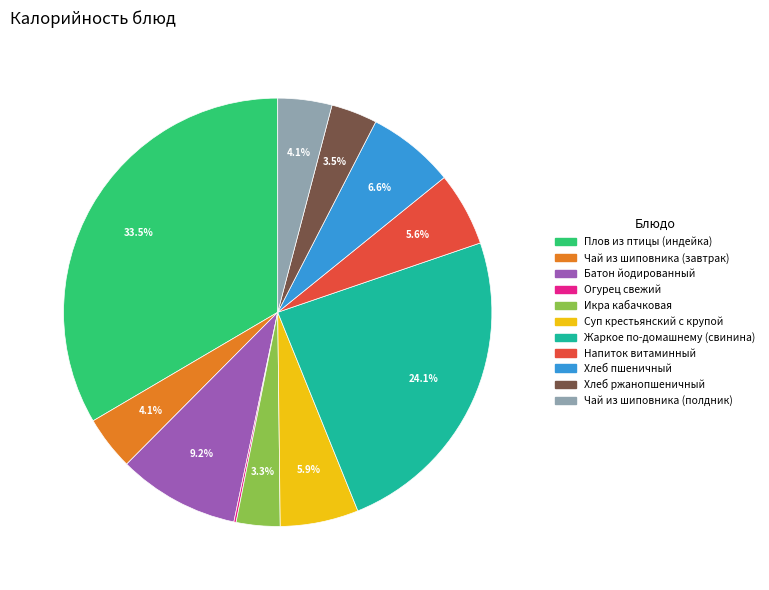

Which slice is the largest?

Плов из птицы (индейка)